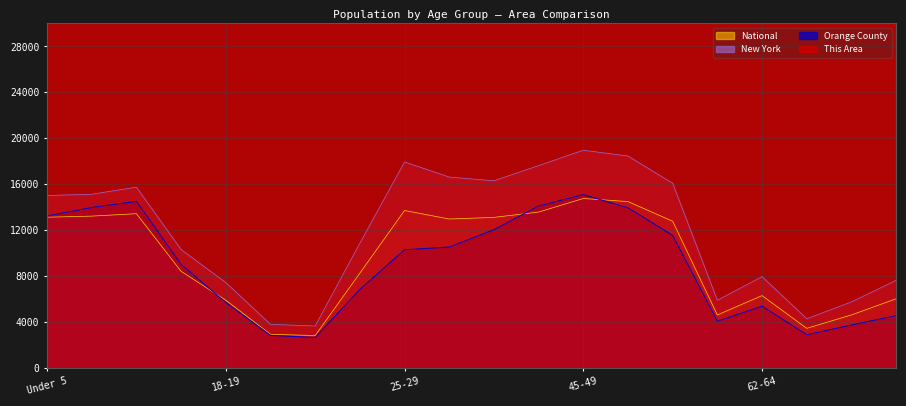

Is it true that National equals 5606.8 at 40-44?

False